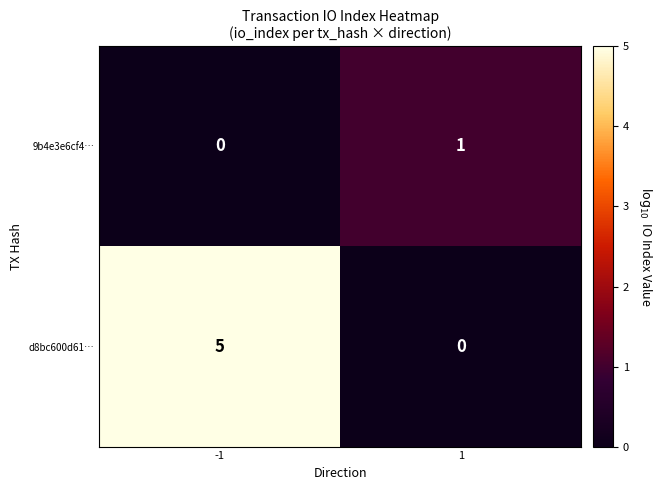

What is the difference between the highest and lowest values at 1?

1